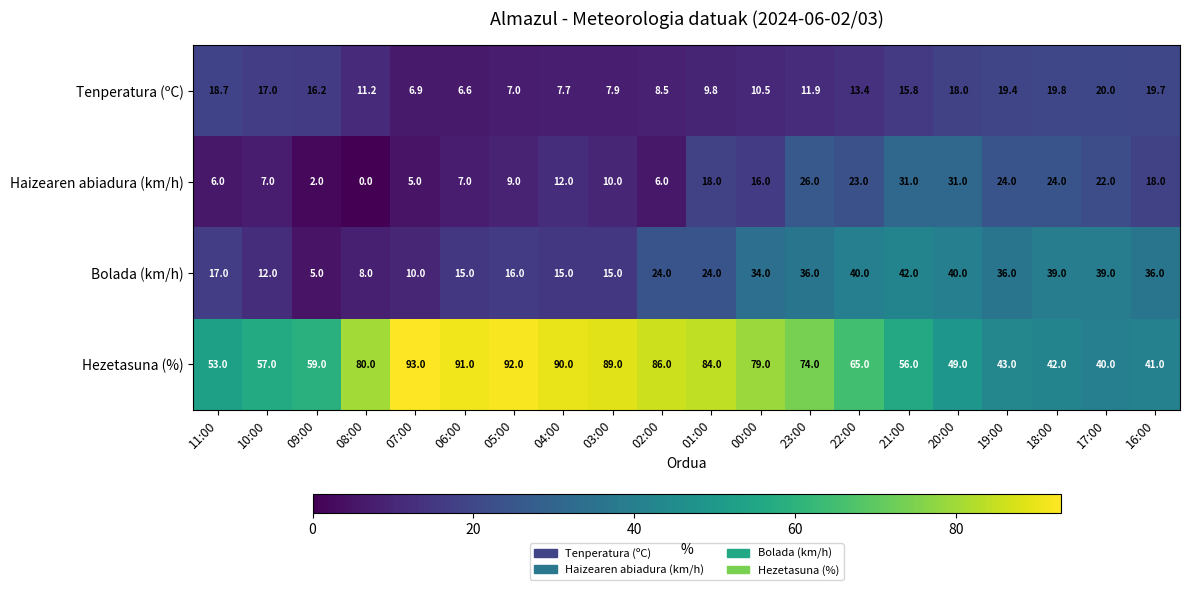

List the series in order of their peak value, lowest first.

Tenperatura (ºC), Haizearen abiadura (km/h), Bolada (km/h), Hezetasuna (%)